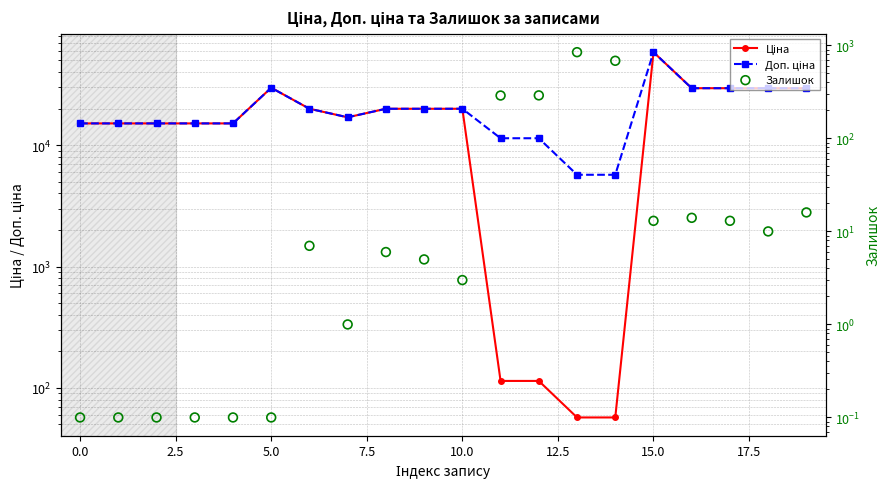

Which series contains the lowest Y value?

Залишок